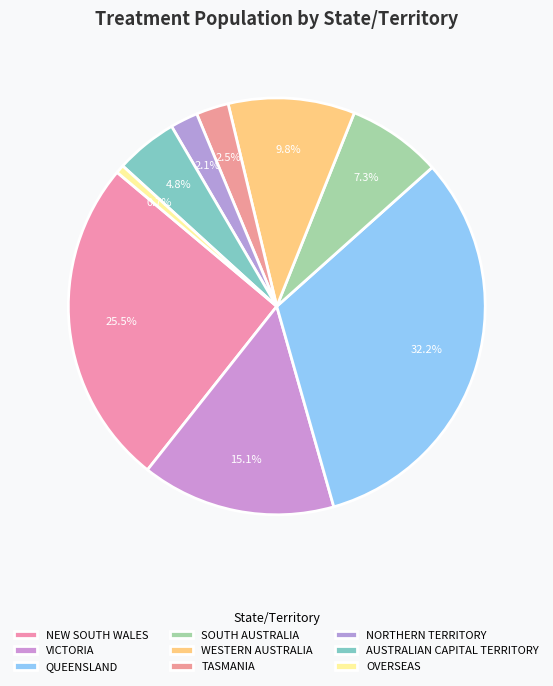

To the nearest percent, what is the combined percentage of WESTERN AUSTRALIA and NORTHERN TERRITORY?

12%